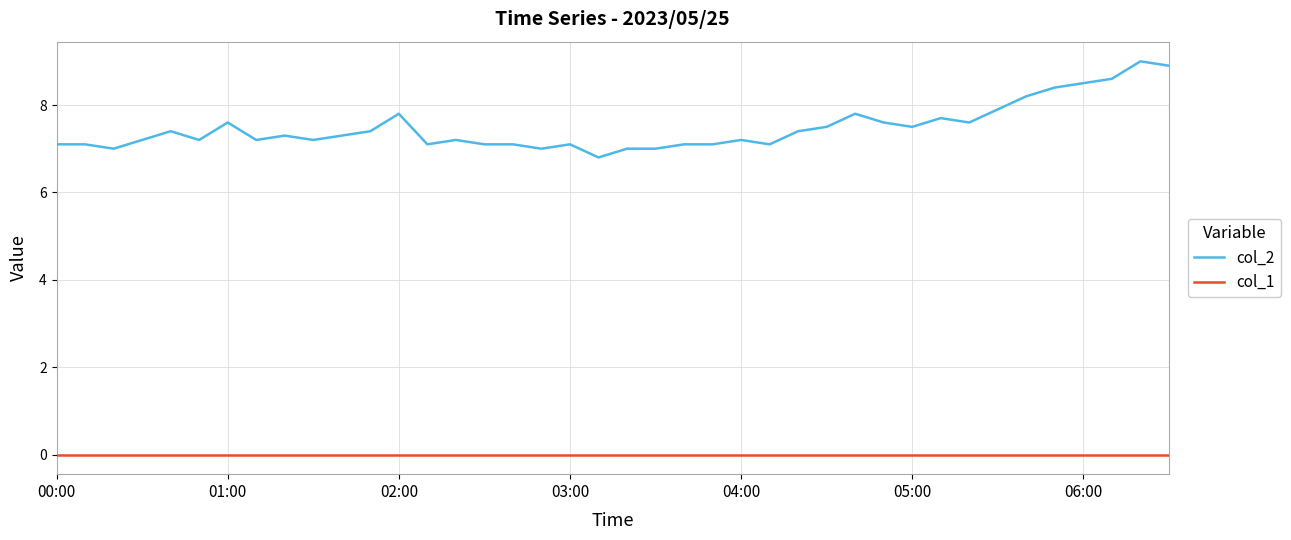

Reading left to right, what are all the values shown in this chart?

col_2: 7.1	7.1	7.0	7.2	7.4	7.2	7.6	7.2	7.3	7.2	7.3	7.4	7.8	7.1	7.2	7.1	7.1	7.0	7.1	6.8	7.0	7.0	7.1	7.1	7.2	7.1	7.4	7.5	7.8	7.6	7.5	7.7	7.6	7.9	8.2	8.4	8.5	8.6	9.0	8.9
col_1: 0.0	0.0	0.0	0.0	0.0	0.0	0.0	0.0	0.0	0.0	0.0	0.0	0.0	0.0	0.0	0.0	0.0	0.0	0.0	0.0	0.0	0.0	0.0	0.0	0.0	0.0	0.0	0.0	0.0	0.0	0.0	0.0	0.0	0.0	0.0	0.0	0.0	0.0	0.0	0.0